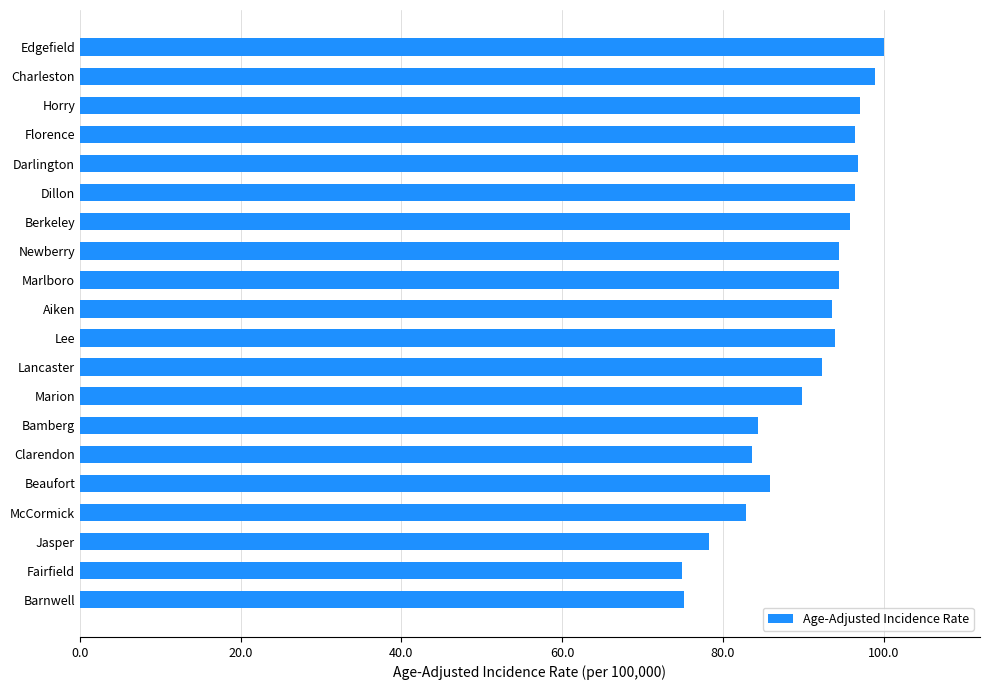

What is the sum of all values?

1805.6